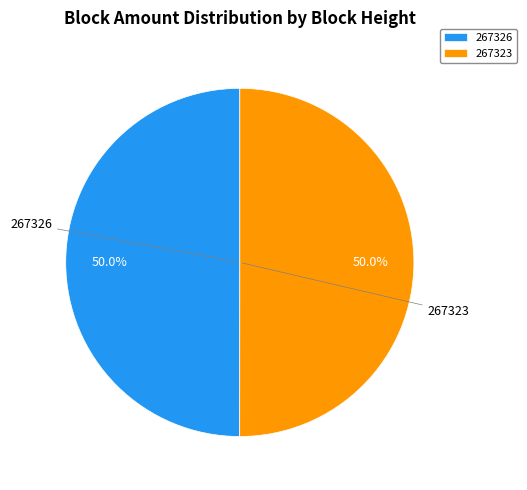

What percentage is NOT represented by 267323?

50.0%